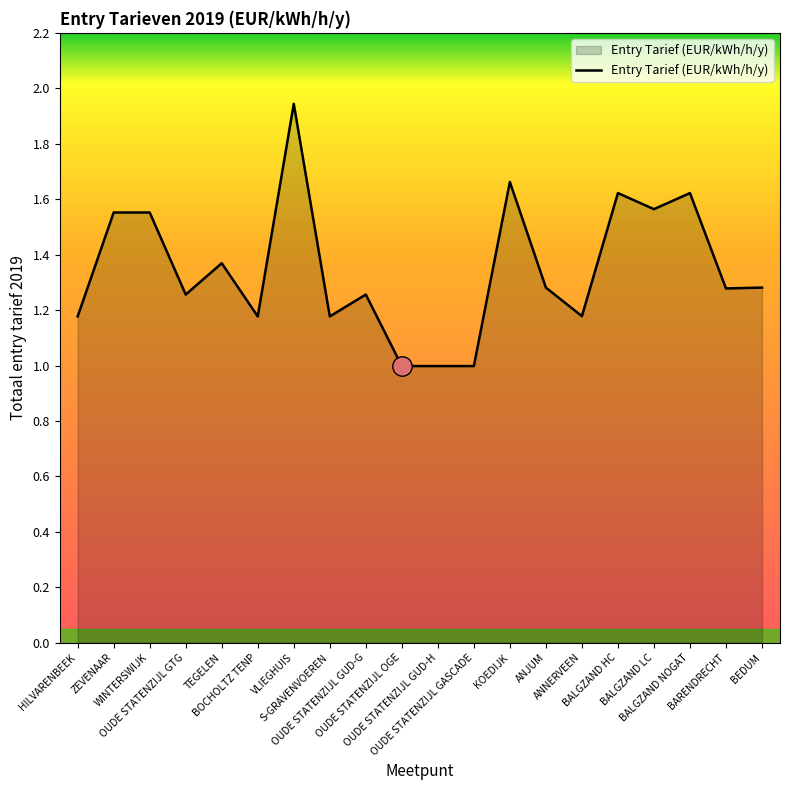

Which has a higher value, BOCHOLTZ TENP or WINTERSWIJK?

WINTERSWIJK